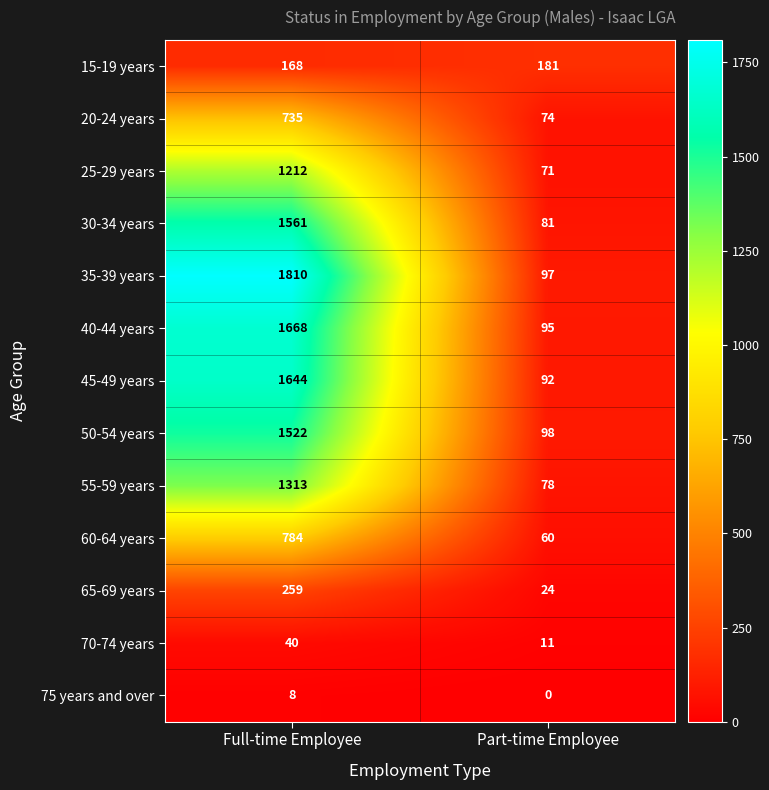

What is the difference between the 25-29 years values at Full-time Employee and Part-time Employee?

1141